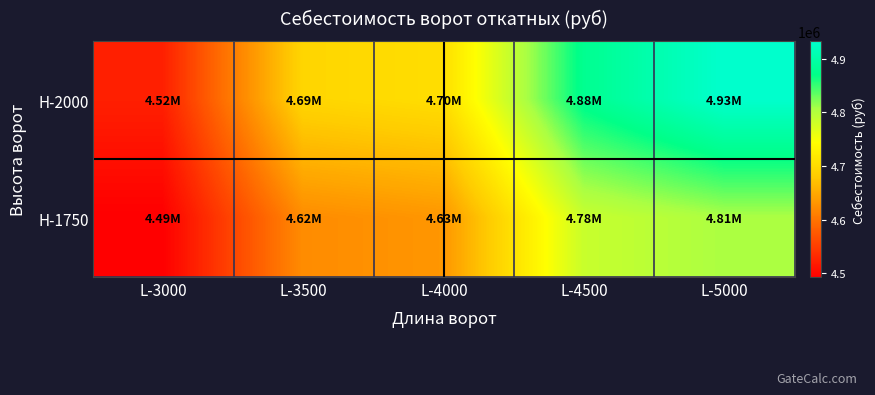

Which label corresponds to the smallest value in the chart?

L-3000